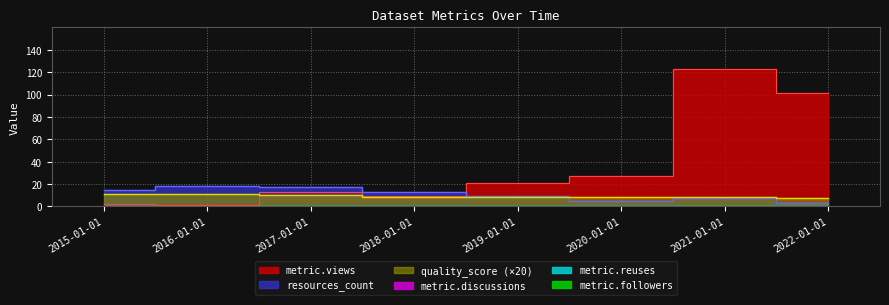

Between 2020-01-01 and 2021-01-01, which is larger?

2021-01-01